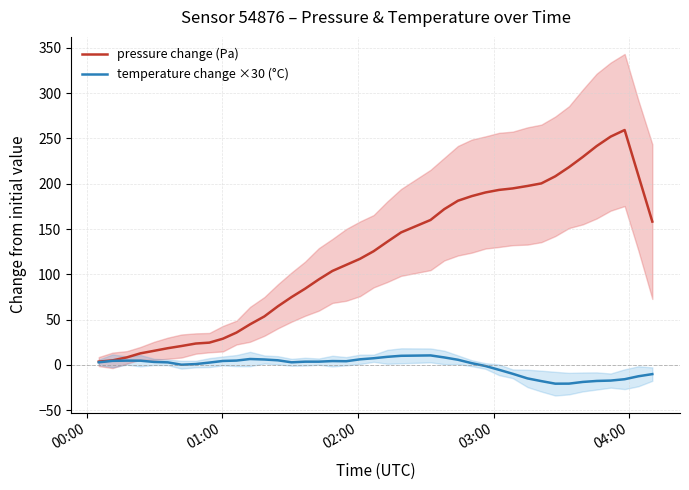

What is the minimum value for temperature change ×30 (°C)?

-20.8